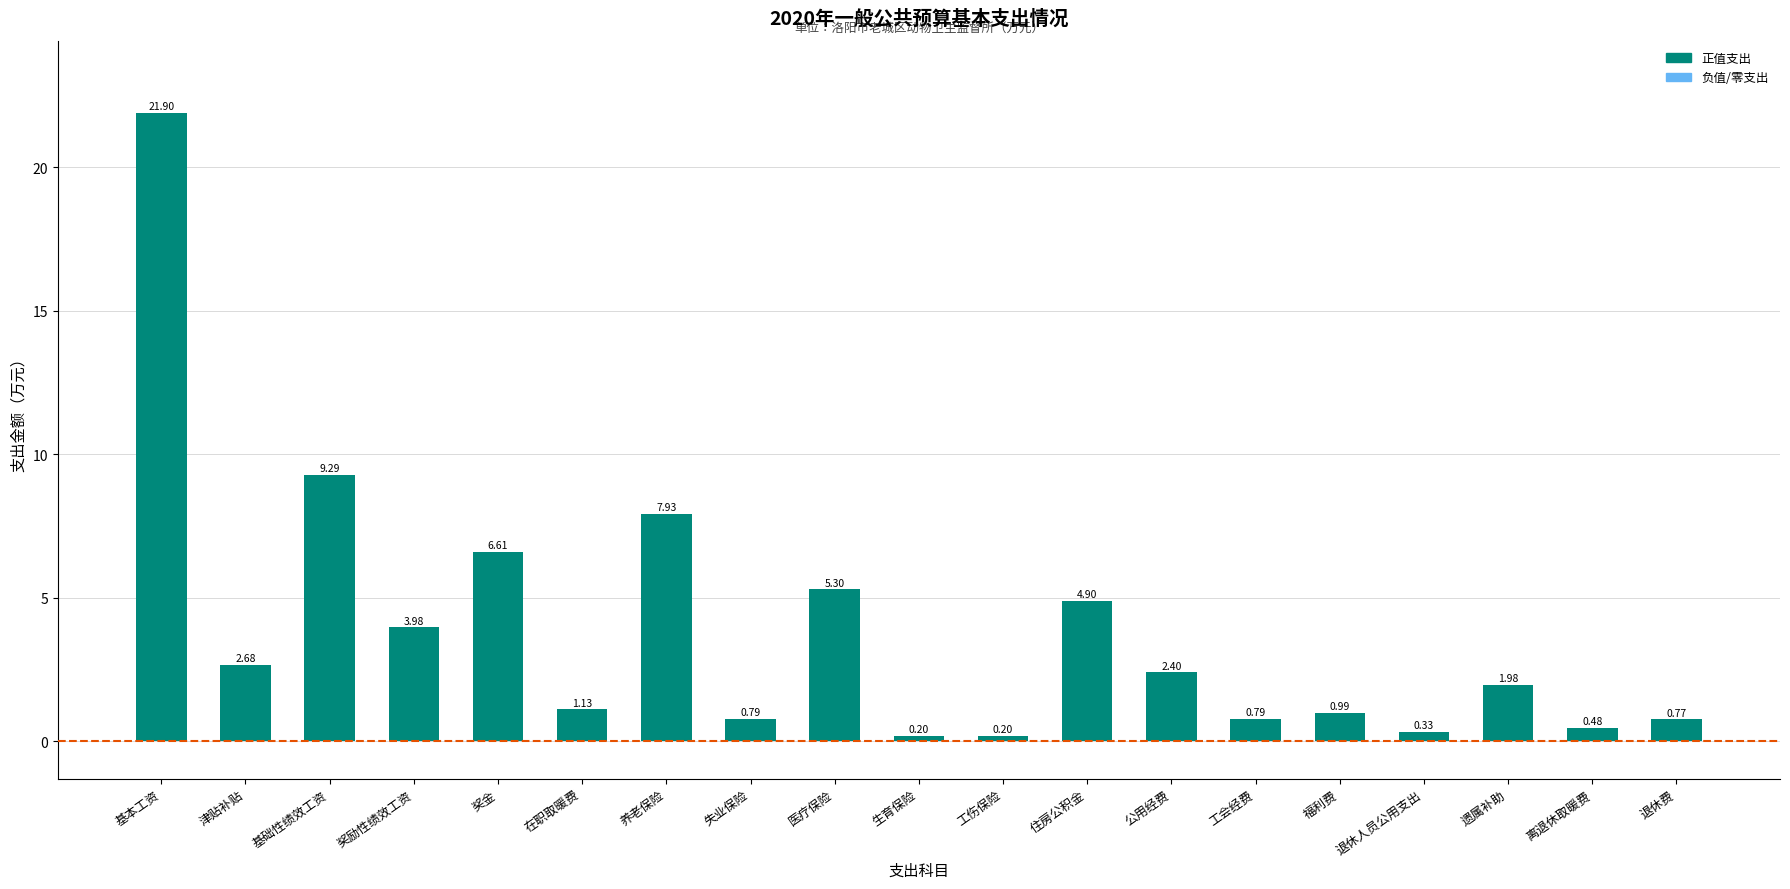

What is the change in value from 基础性绩效工资 to 退休人员公用支出?

-9.0